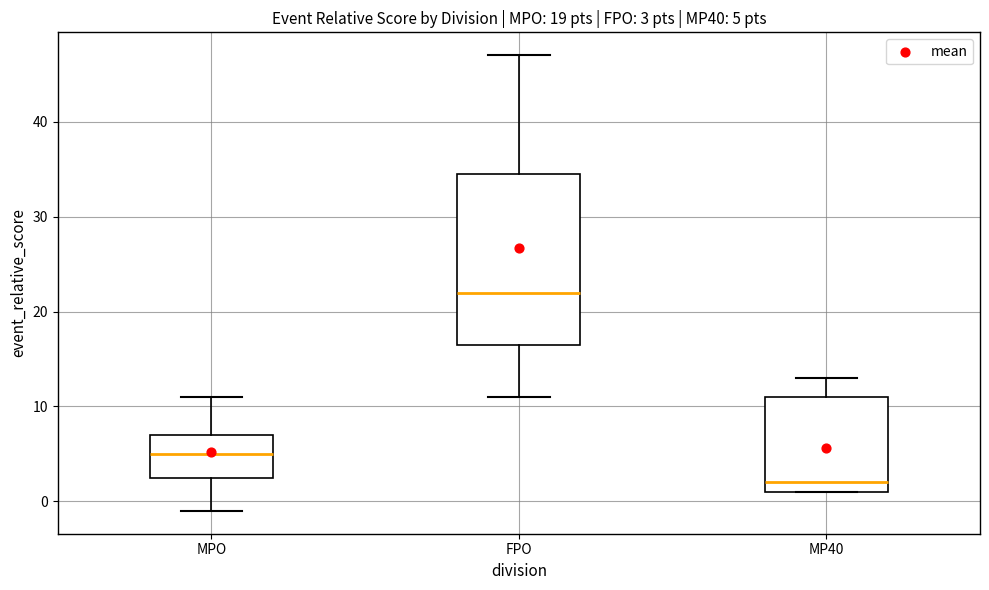

Which box has the highest median line?

FPO